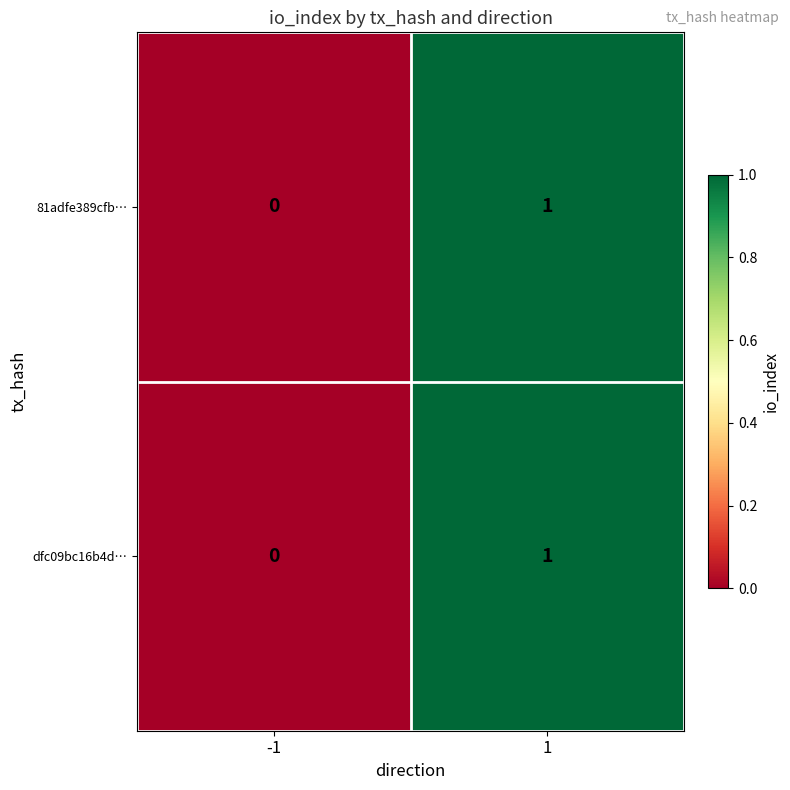

Is it true that 81adfe389cfb… equals 1 at -1?

False